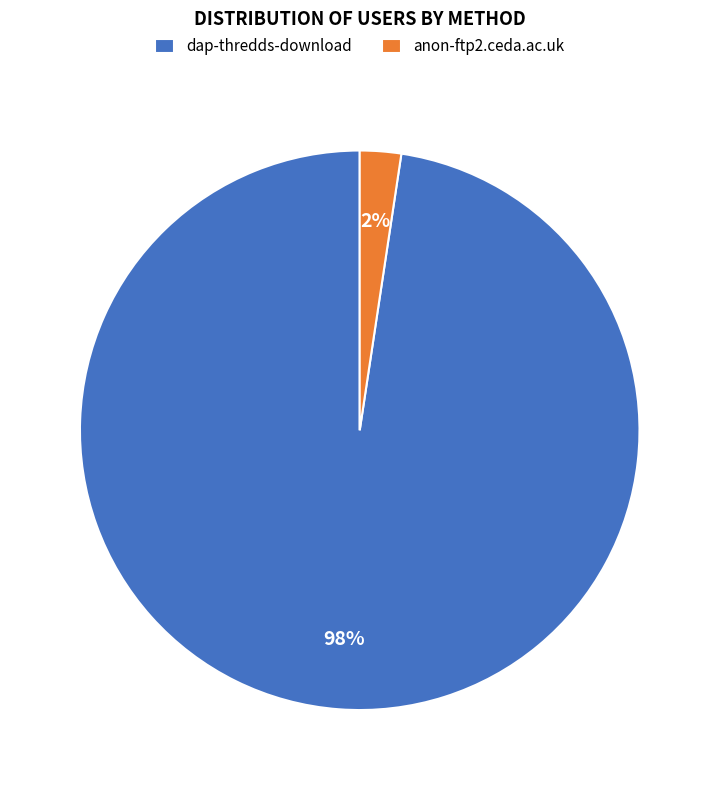

Is there any slice that represents more than half of the pie?

Yes